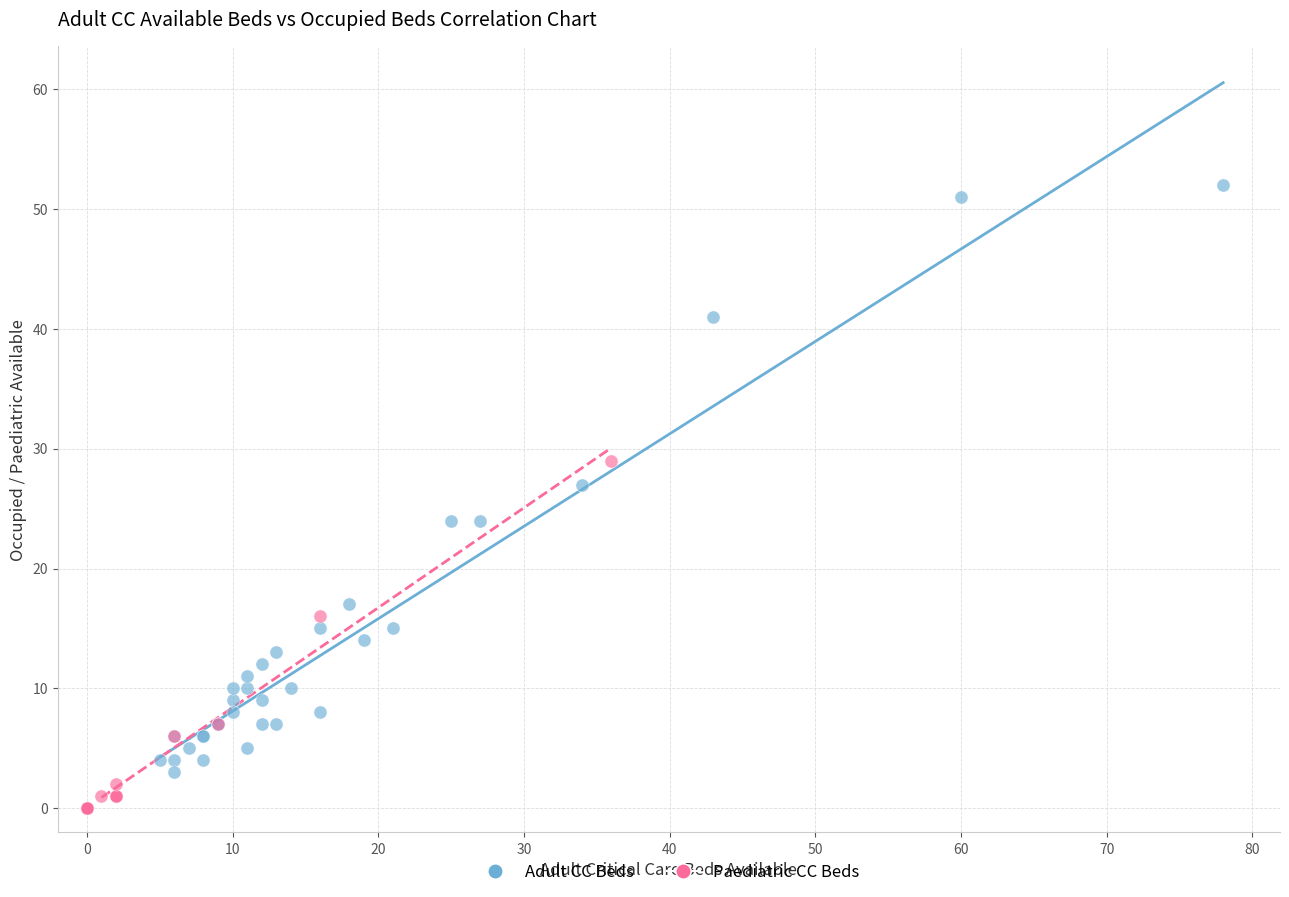

What are all the series names shown in the legend?

Adult CC Beds, Paediatric CC Beds